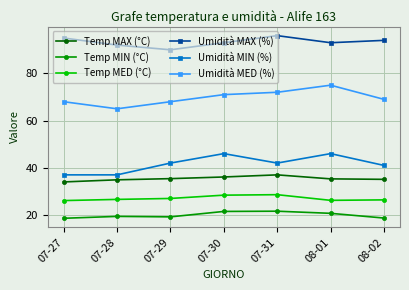

In Umidità MED (%), how many points are higher than both neighbors (excluding endpoints)?

1